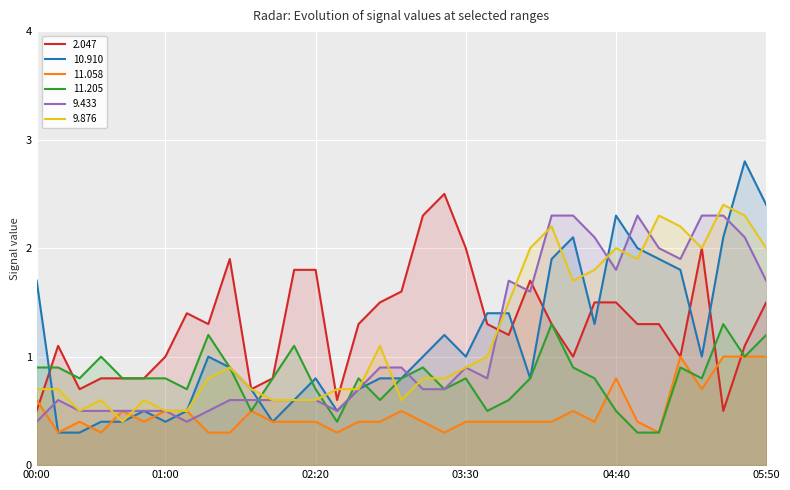

The value of 11.058 at 2010/05/01 01:50 is 0.8. True or false?

False